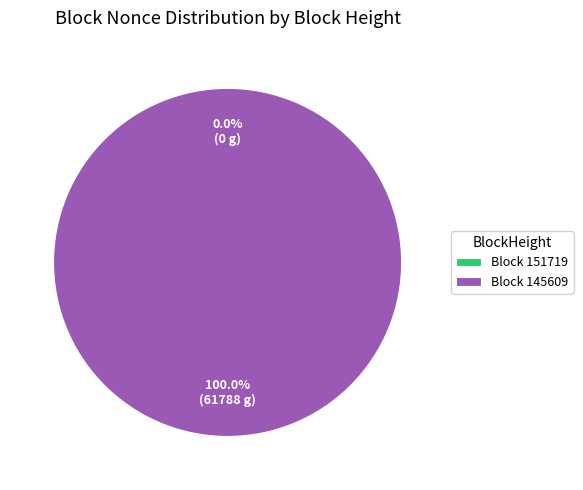

Which has a higher value, 145609 or 151719?

145609